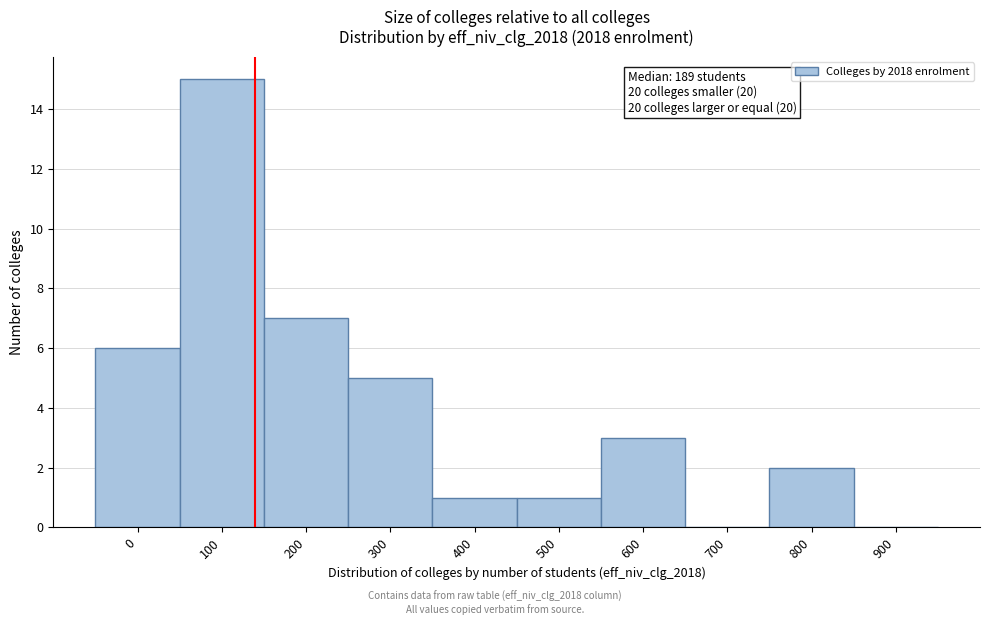

Reading right to left, extract all data points from this chart.

900=0	800=2	700=0	600=3	500=1	400=1	300=5	200=7	100=15	0=6